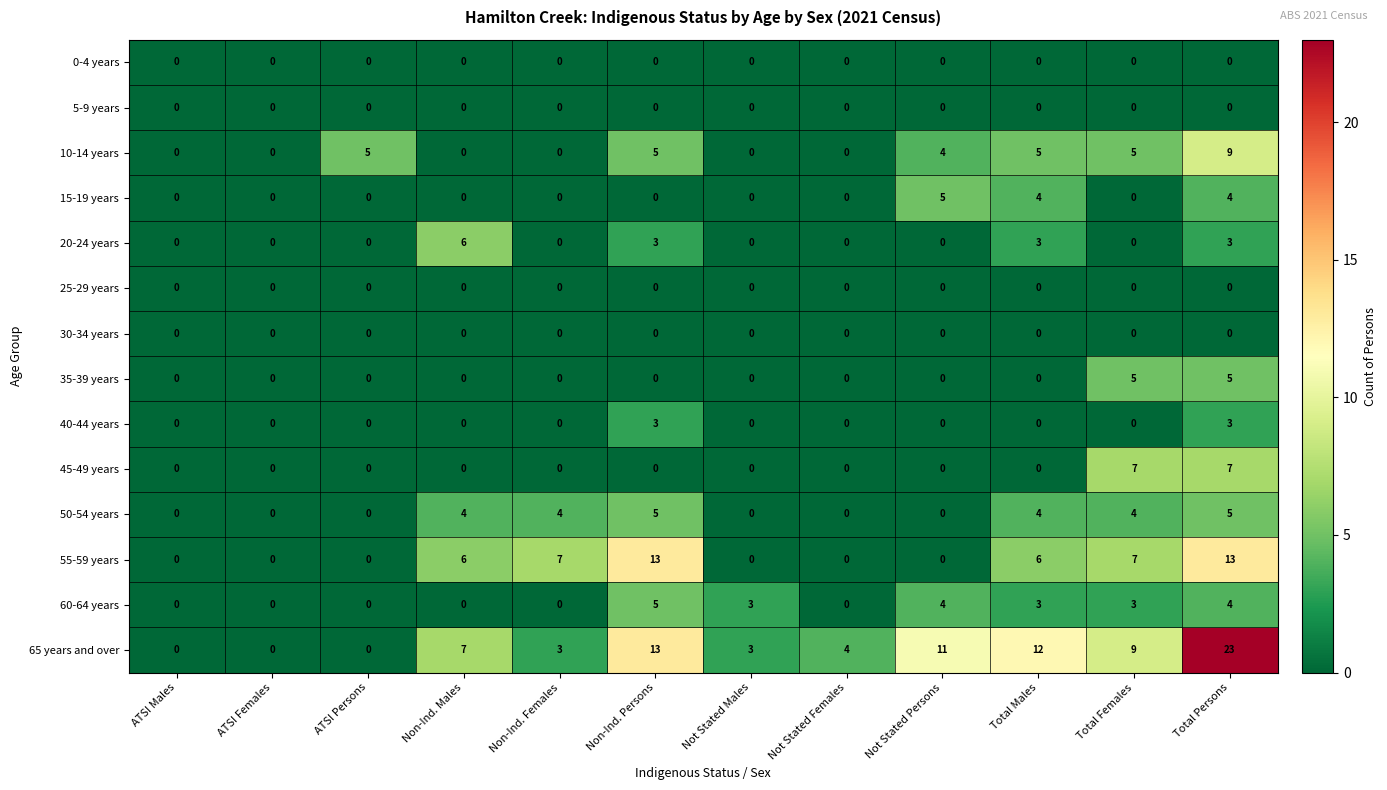

Which series has the largest total across all categories?

65 years and over